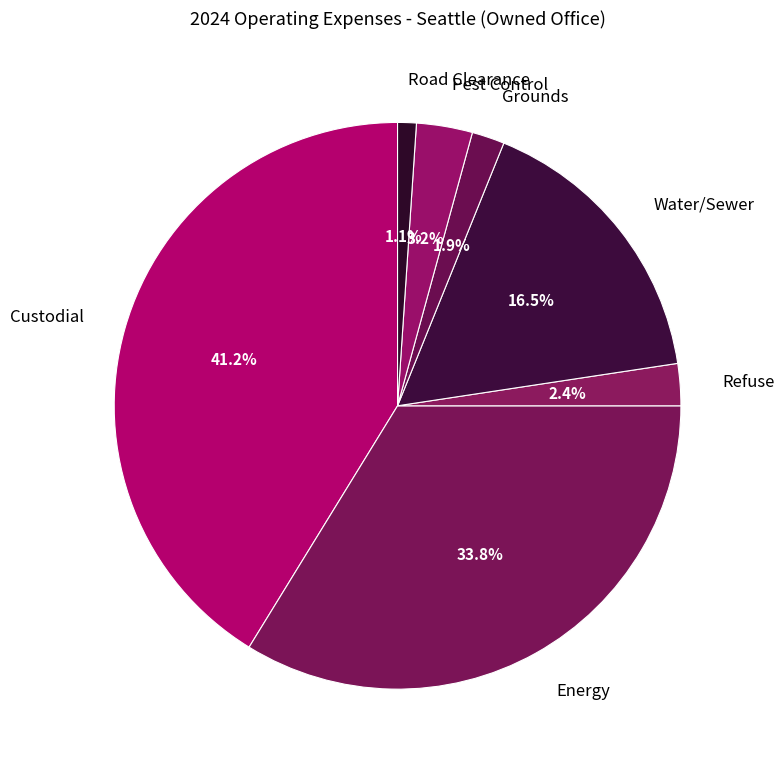

To the nearest percent, what is the difference between the largest and smallest slice percentages?

40%